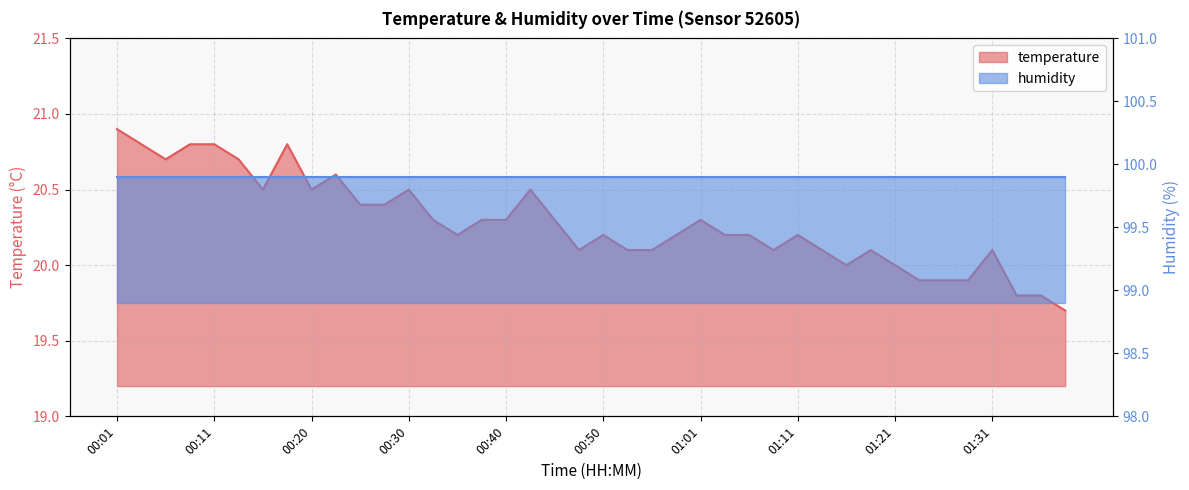

Which has a higher value, 00:13 or 01:01?

00:13